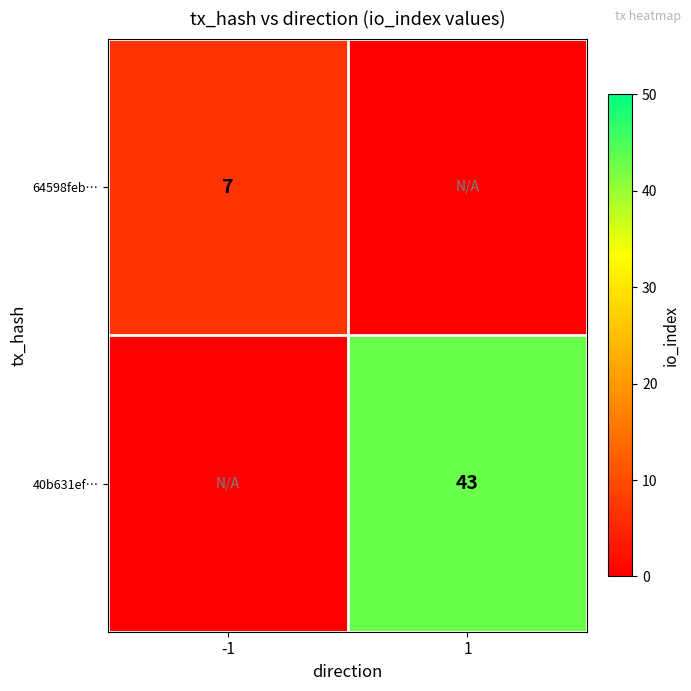

Is it true that 64598feb… equals 9 at -1?

False